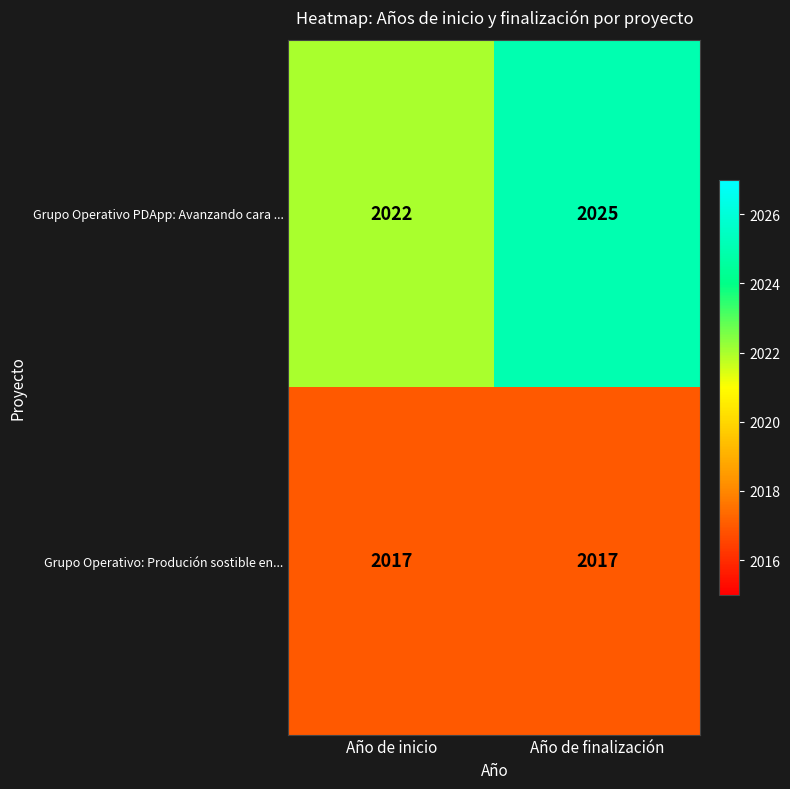

What is the lowest value of the Grupo Operativo: Produción sostible en... series?

2017